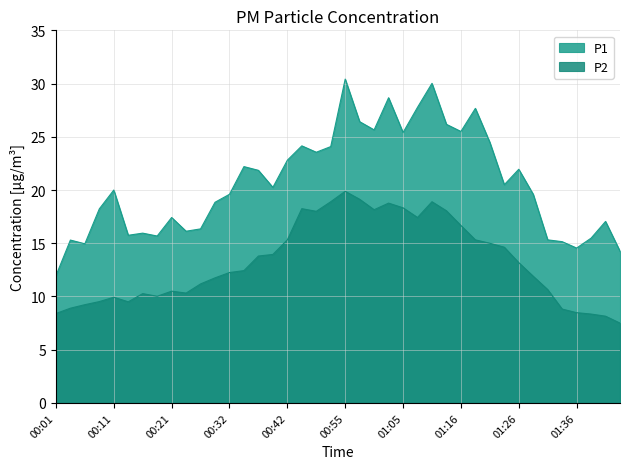

What is the approximate value of P1 at 00:44?

24.1